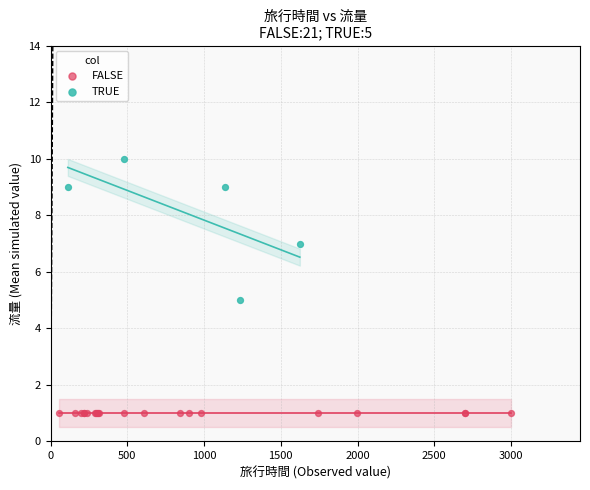

Which series reaches the minimum Y coordinate?

FALSE